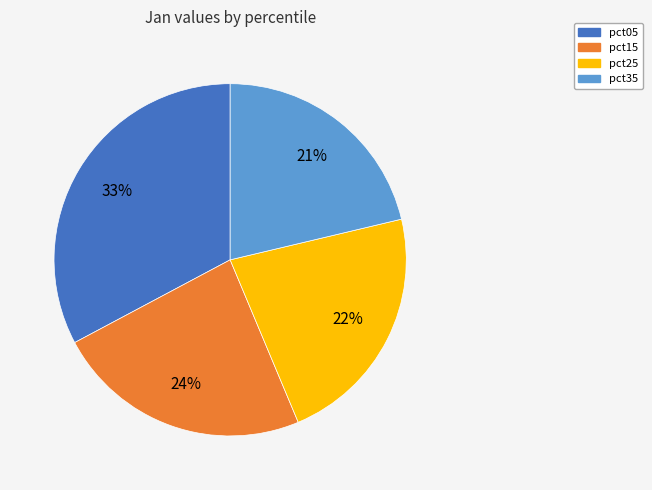

Does pct25 represent more than half of the total?

No